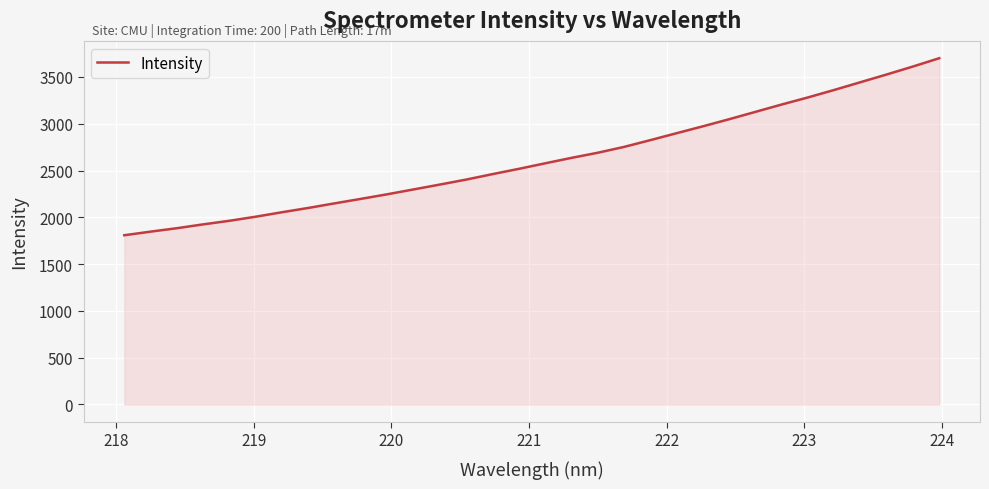

What is the minimum value shown in the chart?

1808.2